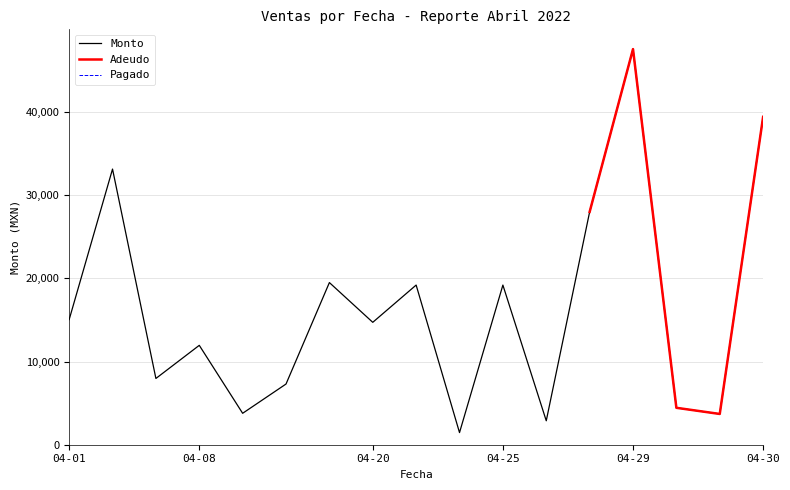

Which category has the highest value in the Monto series?

04-29